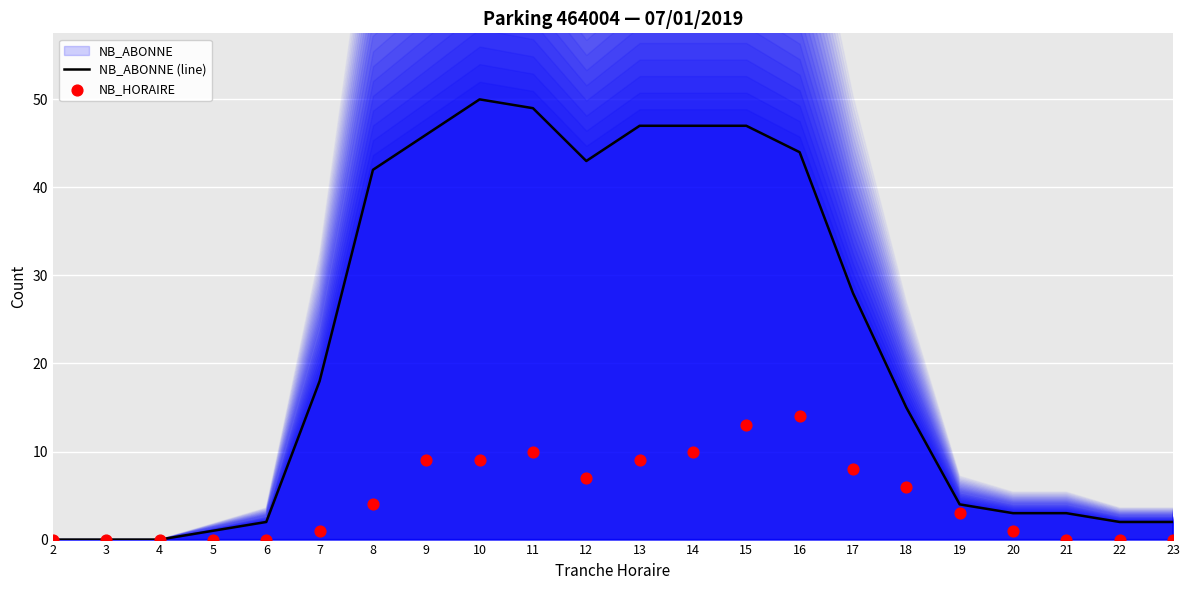

At which category is the sum across all series the highest?

15